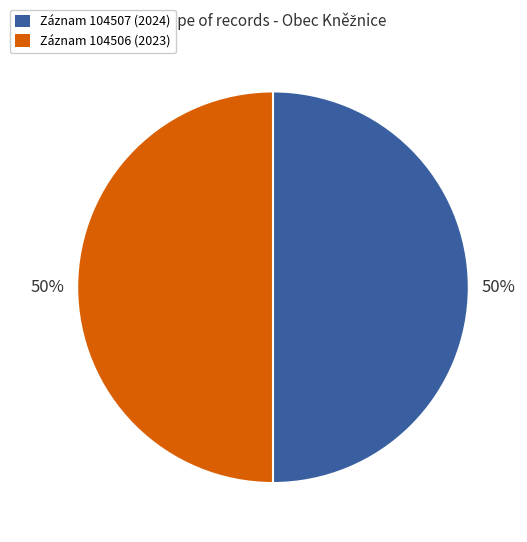

To the nearest percent, what is the average slice percentage?

50%